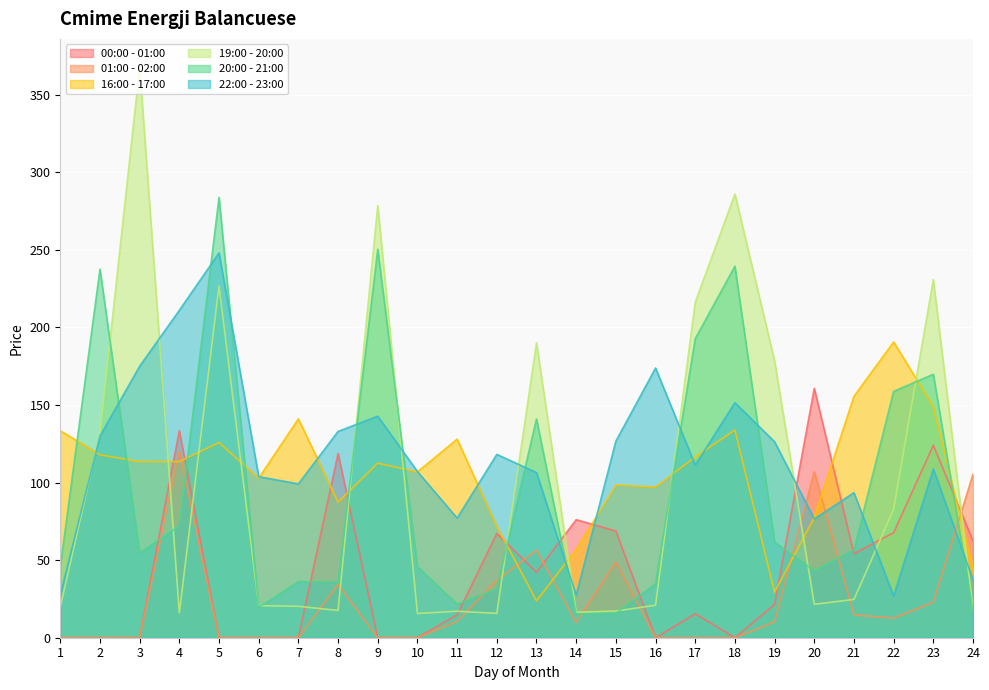

What is the spread (max minus min) of values at 21?

140.9